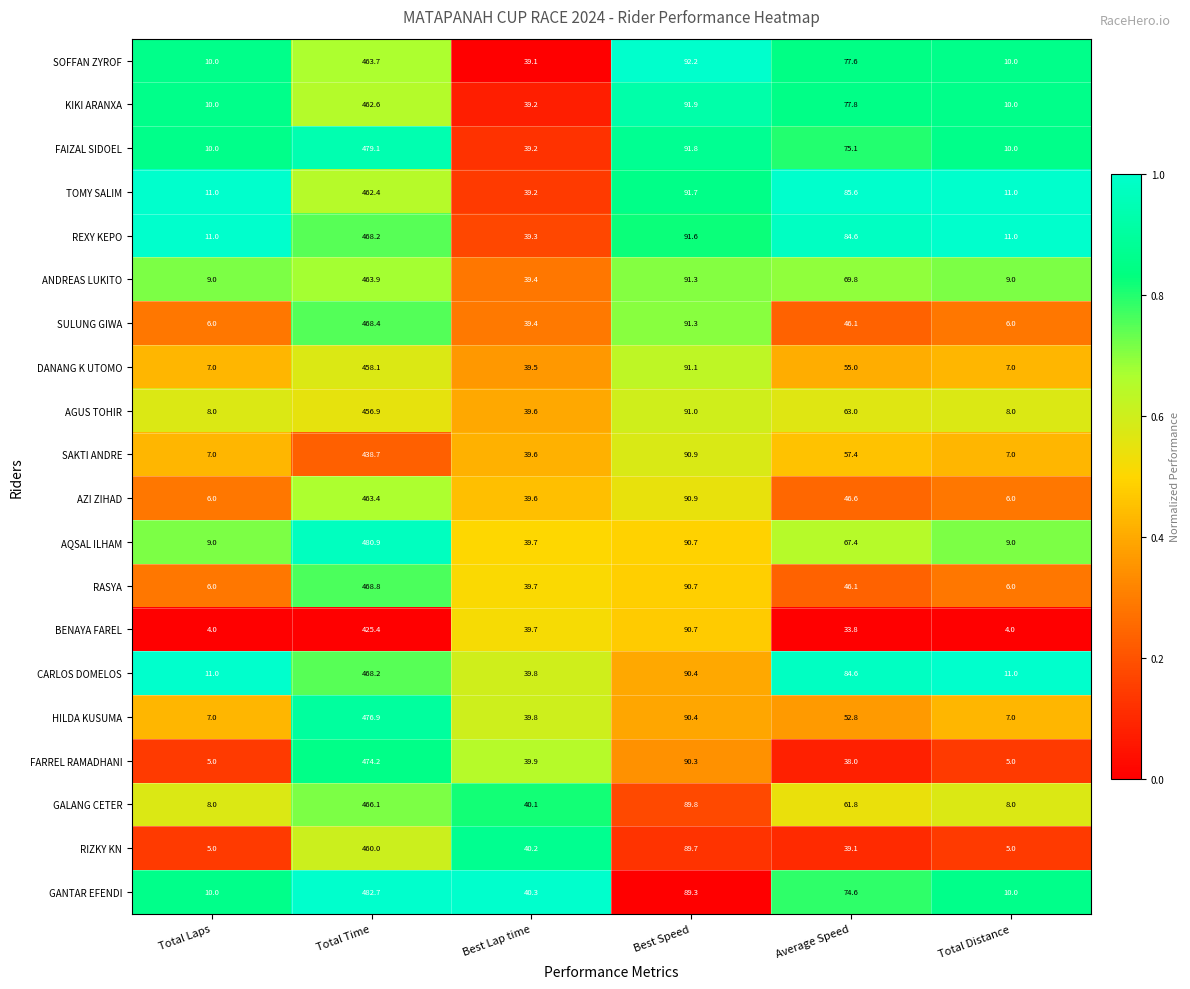

Which series has the widest spread of values?

GANTAR EFENDI